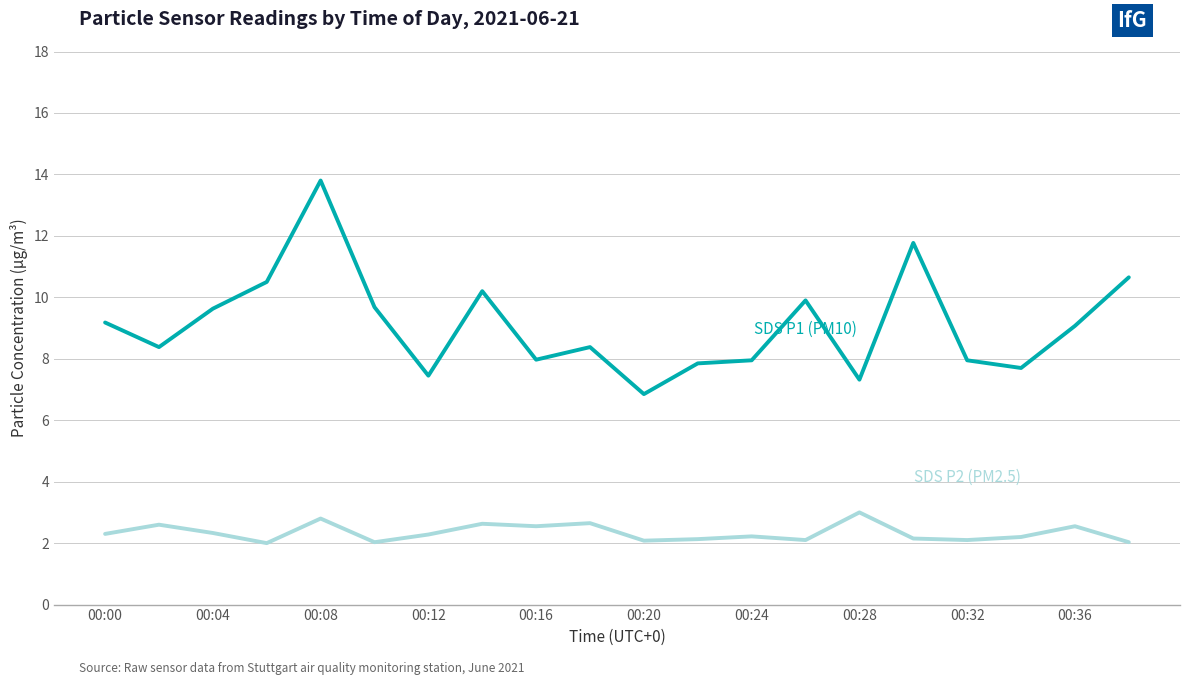

What is the minimum value shown in the chart?

2.0